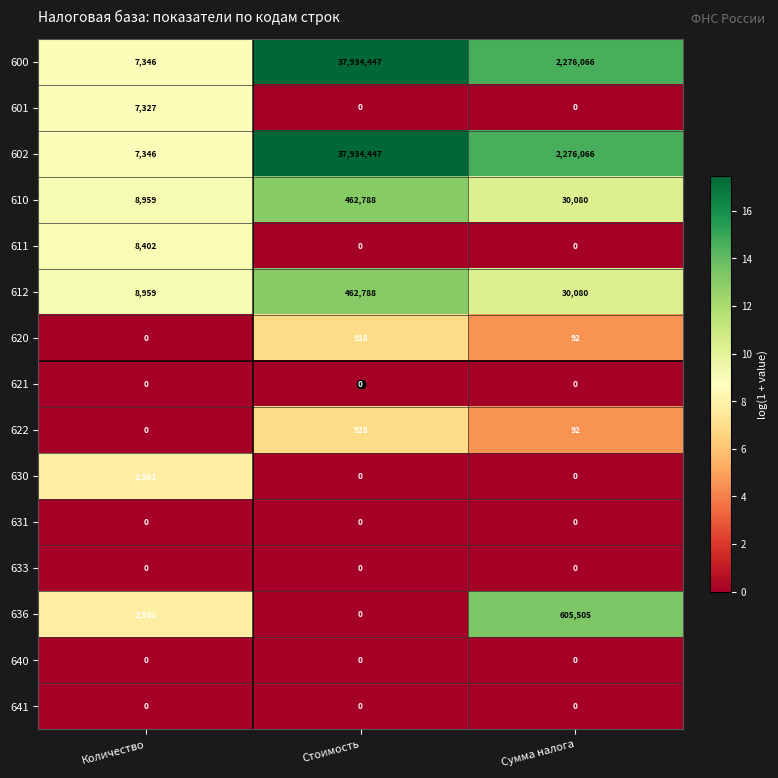

At which category is the sum across all series the highest?

Стоимость